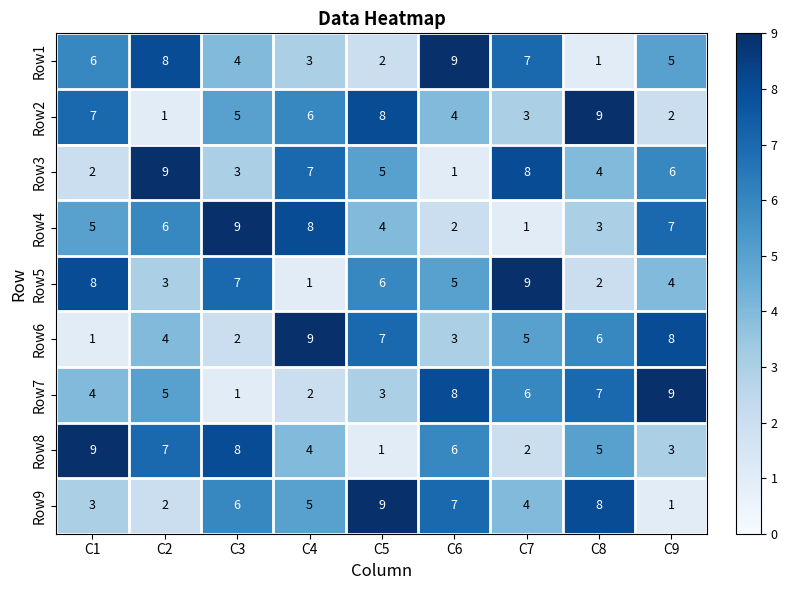

What is the difference between the Row4 values at C1 and C4?

3